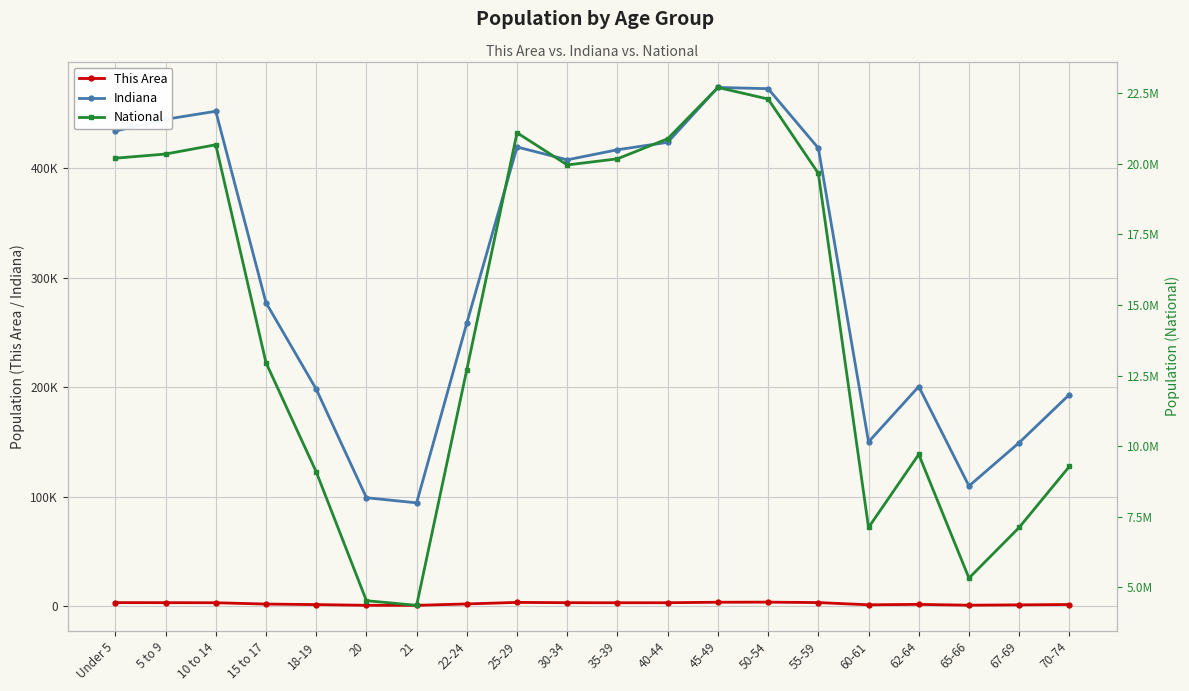

Reading left to right, list all the values displayed in this chart.

This Area: Under 5=3140	5 to 9=3092	10 to 14=3017	15 to 17=1821	18-19=1320	20=682	21=641	22-24=1936	25-29=3338	30-34=3069	35-39=3013	40-44=3041	45-49=3479	50-54=3572	55-59=3173	60-61=1152	62-64=1518	65-66=778	67-69=1084	70-74=1390
Indiana: Under 5=434075	5 to 9=444821	10 to 14=452171	15 to 17=277231	18-19=198284	20=98994	21=94313	22-24=258719	25-29=419530	30-34=407815	35-39=417011	40-44=423819	45-49=473946	50-54=472822	55-59=418515	60-61=150022	62-64=200606	65-66=109710	67-69=149347	70-74=193278
National: Under 5=20201362	5 to 9=20348657	10 to 14=20677194	15 to 17=12954254	18-19=9086089	20=4519129	21=4354294	22-24=12712576	25-29=21101849	30-34=19962099	35-39=20179642	40-44=20890964	45-49=22708591	50-54=22298125	55-59=19664805	60-61=7113727	62-64=9704197	65-66=5319902	67-69=7115361	70-74=9278166